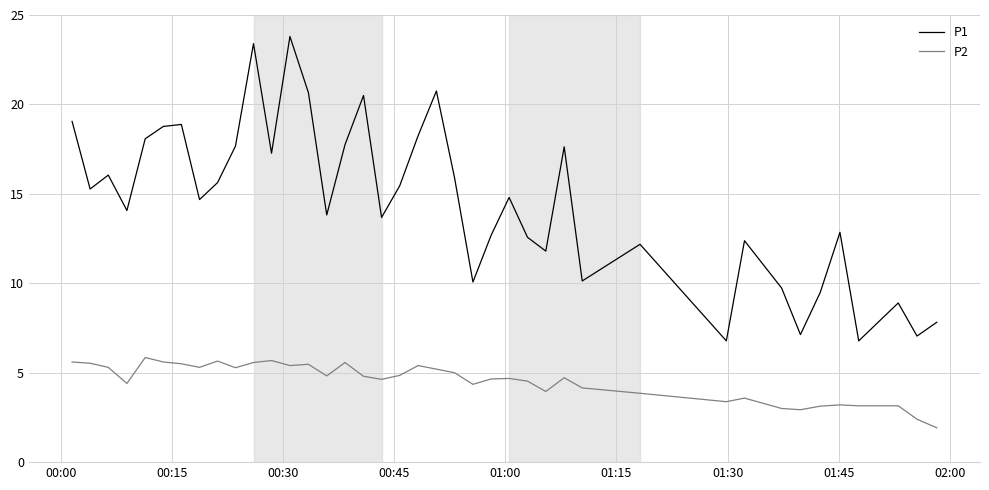

True or false: P1 and P2 cross at least once.

False